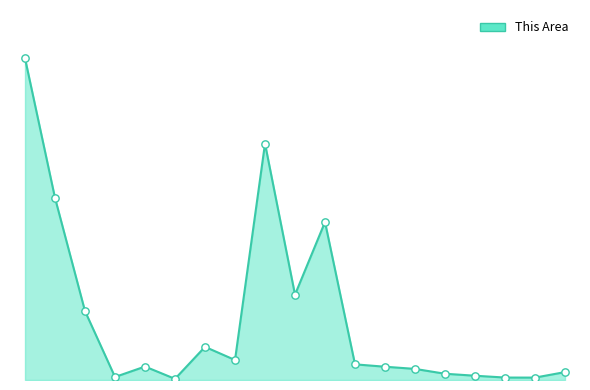

Is this an area chart (filled region under the line)?

Yes